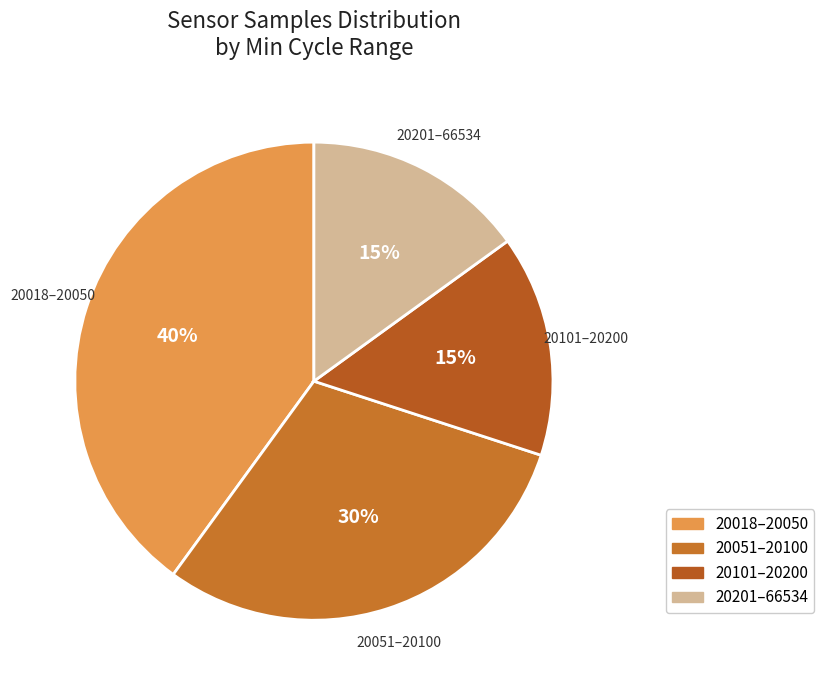

Which category has the biggest portion of the pie?

20018–20050